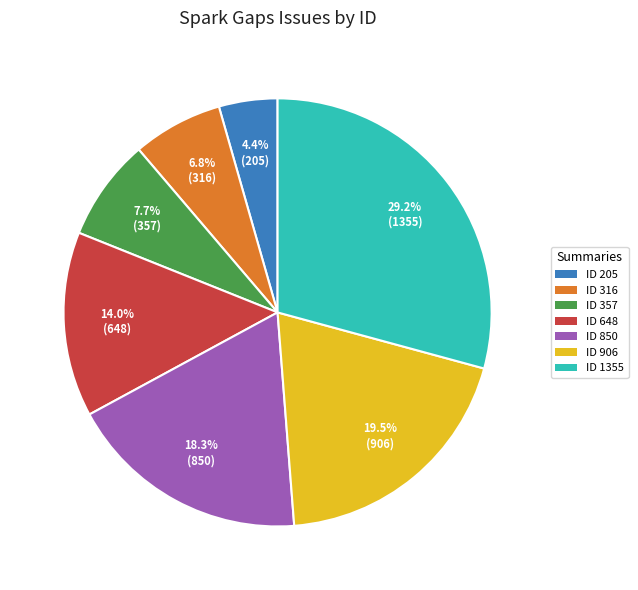

What portion of the pie excludes ID 205?

95.6%